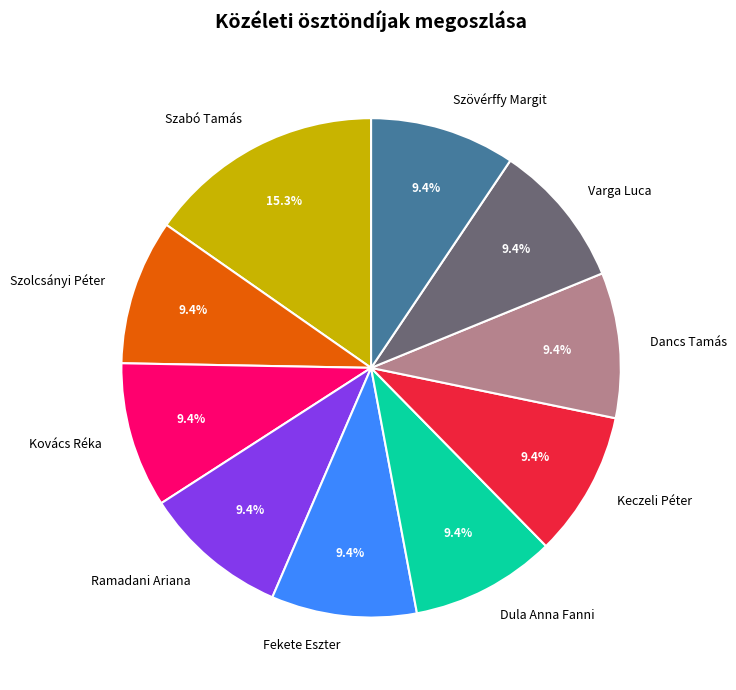

Is it true that Szolcsányi Péter is 9% of the pie?

True